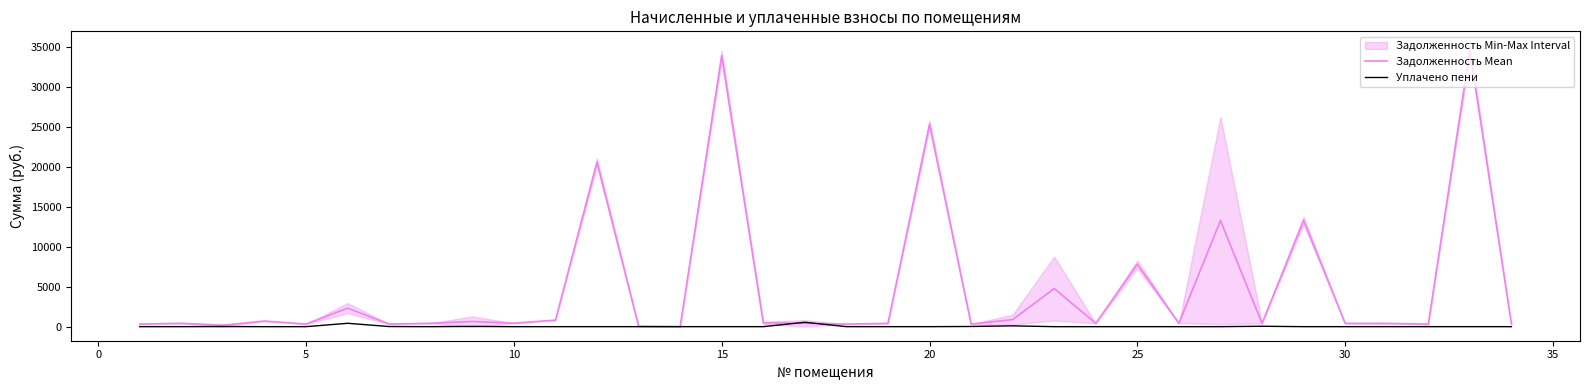

The Задолженность Mean series shows 110.4 at 31. True or false?

False